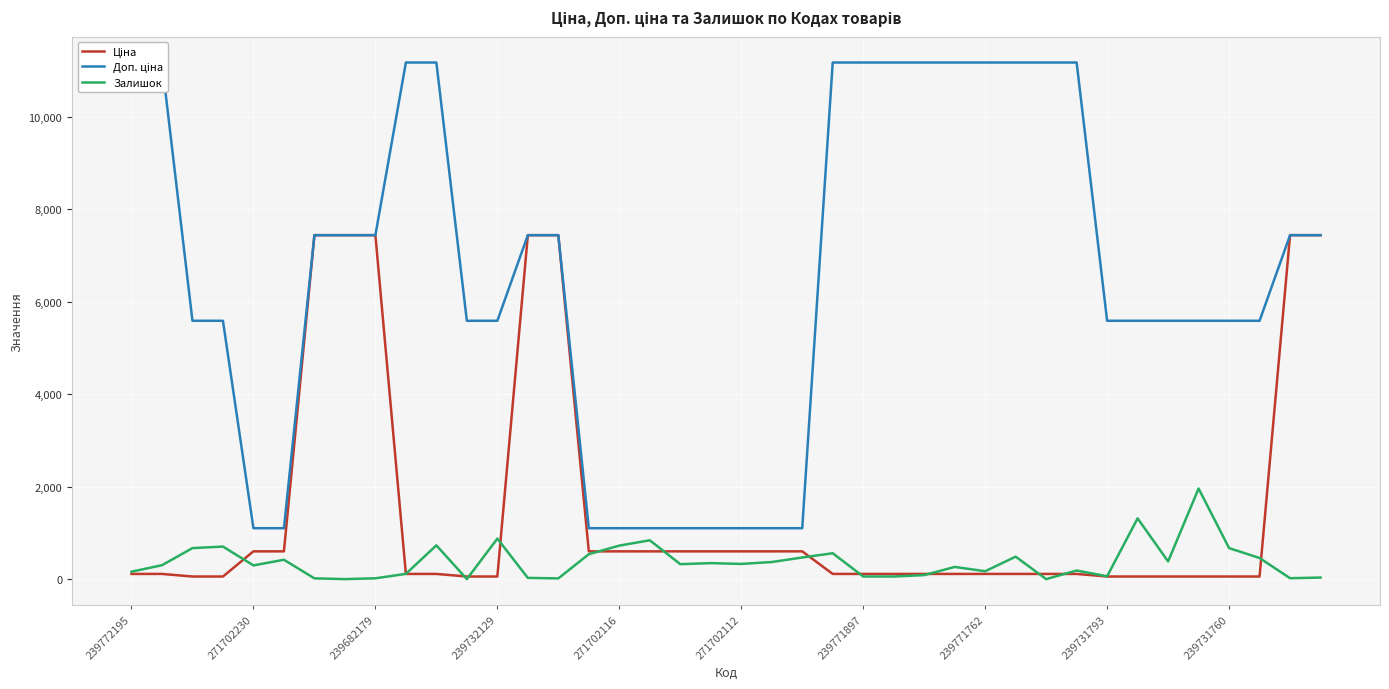

What is the difference between the Доп. ціна values at 39 and 271702112?

6336.1